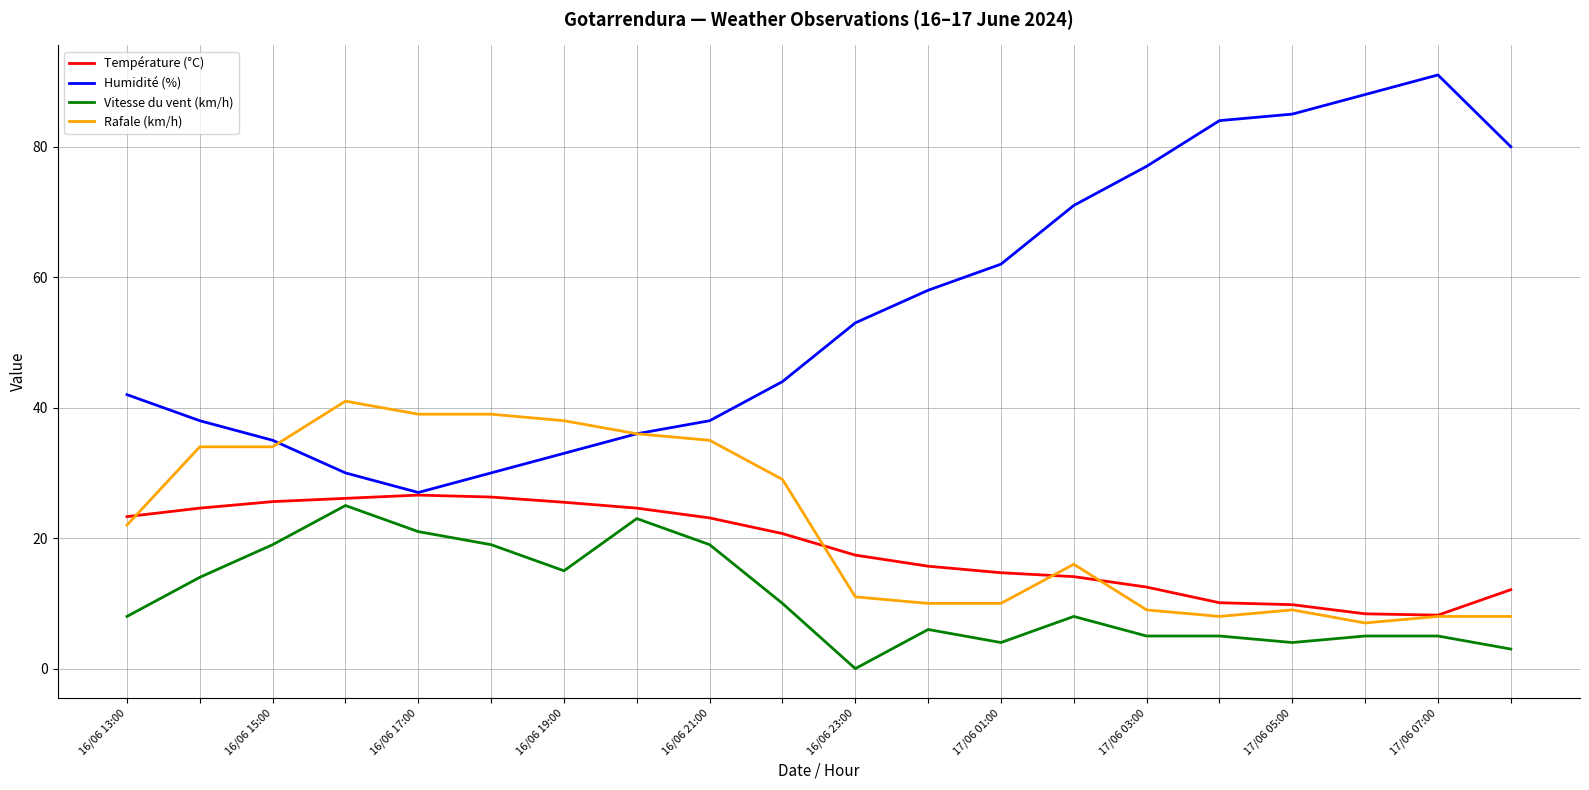

What is the difference between the maximum and minimum values in the Humidité (%) series?

64.0